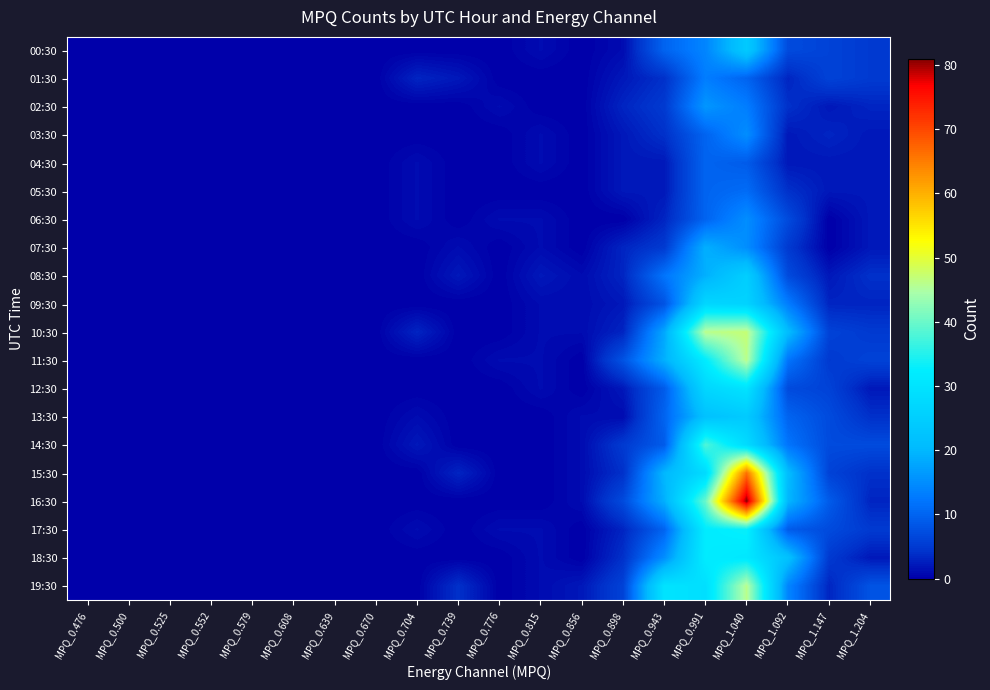

List the series in order of their peak value, lowest first.

04:30, 05:30, 01:30, 03:30, 06:30, 02:30, 07:30, 00:30, 13:30, 08:30, 09:30, 12:30, 18:30, 17:30, 14:30, 11:30, 19:30, 10:30, 15:30, 16:30